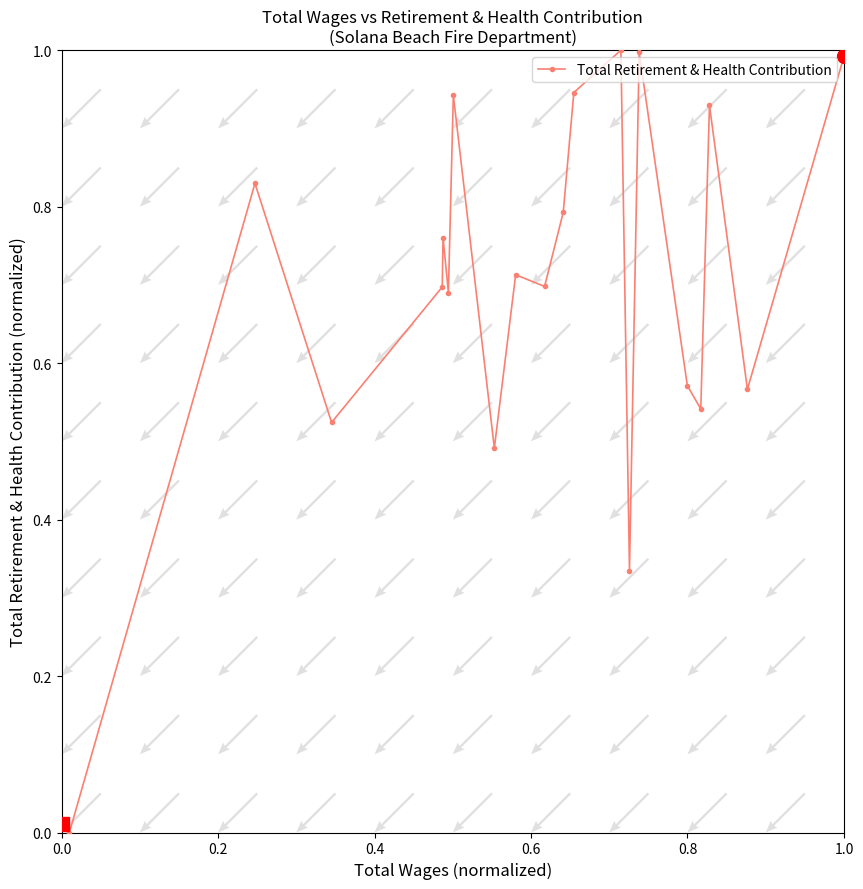

What is the difference between the maximum and minimum values?

1.0